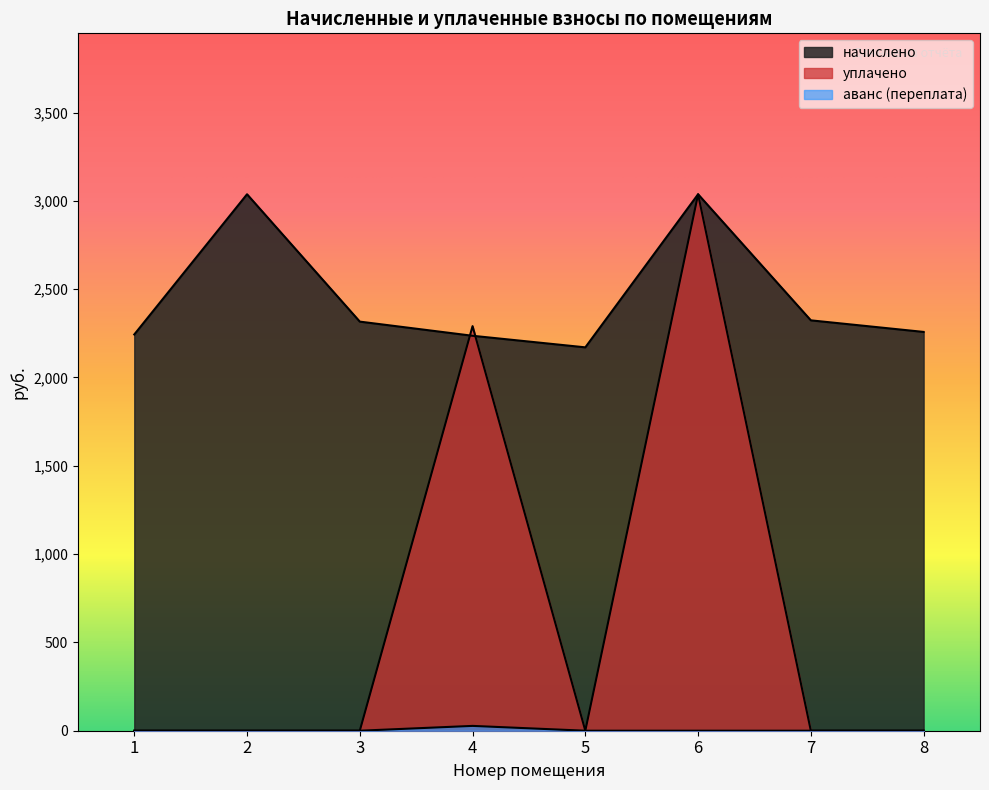

True or false: уплачено has a value of 1717.9 at 2.

False